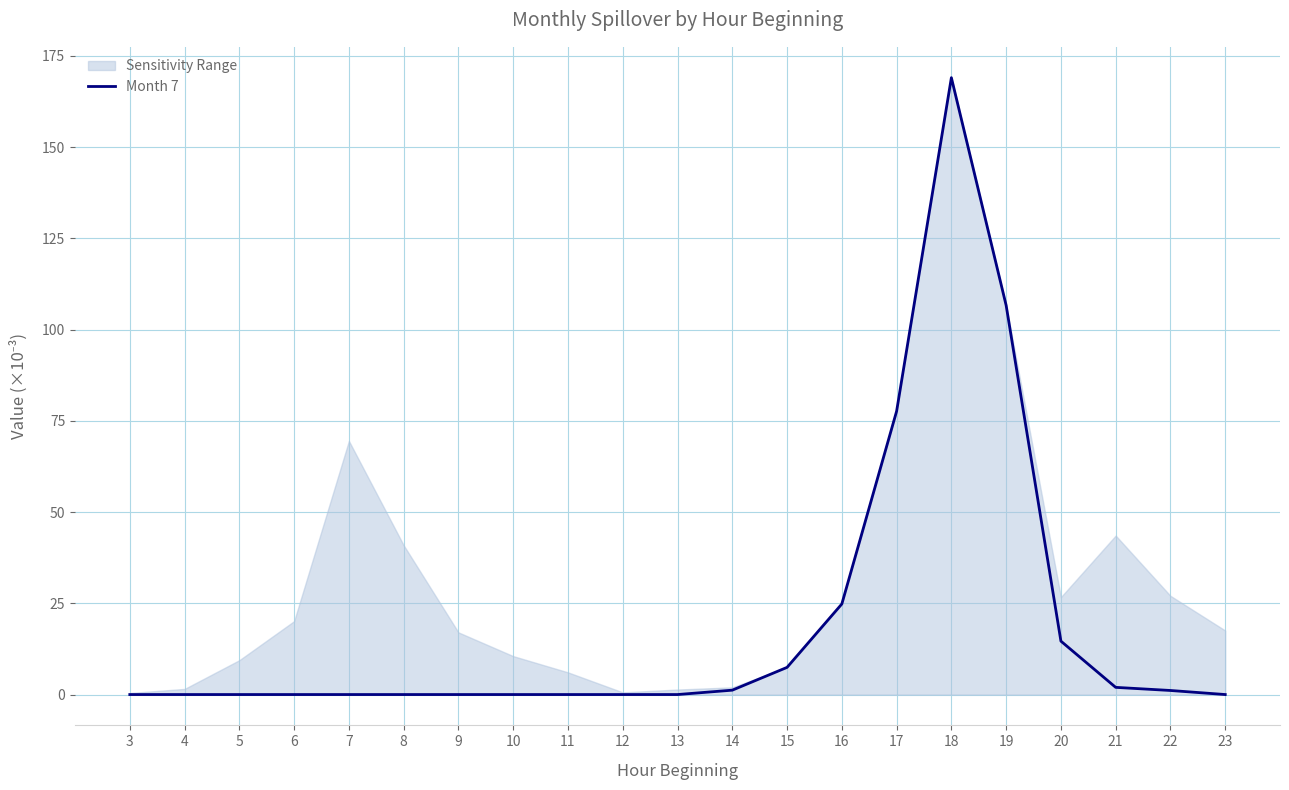

At which category does the chart reach its minimum across all series?

3